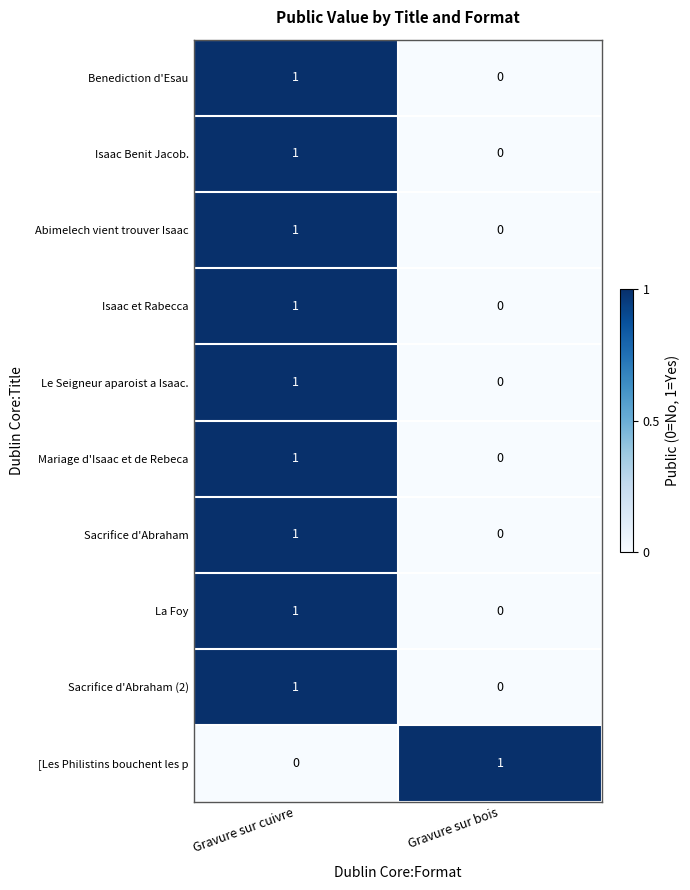

Where is Benediction d'Esau nearest to the value 0?

Gravure sur bois